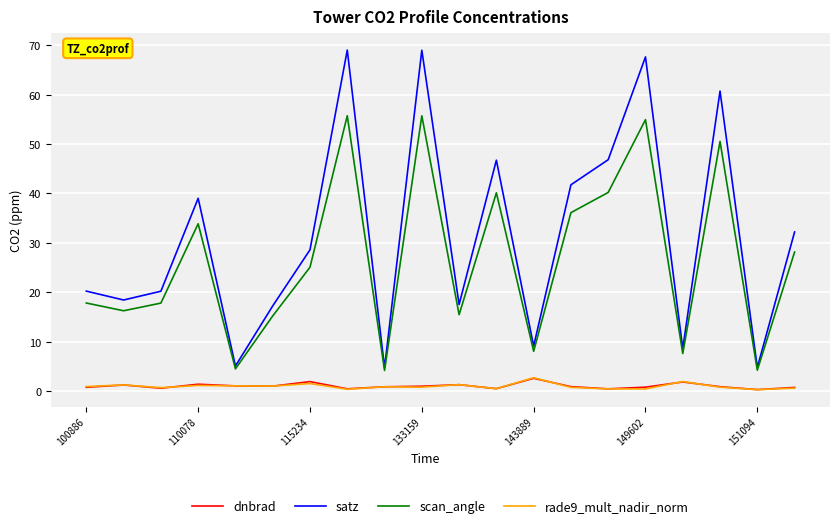

Which series has the widest spread of values?

satz